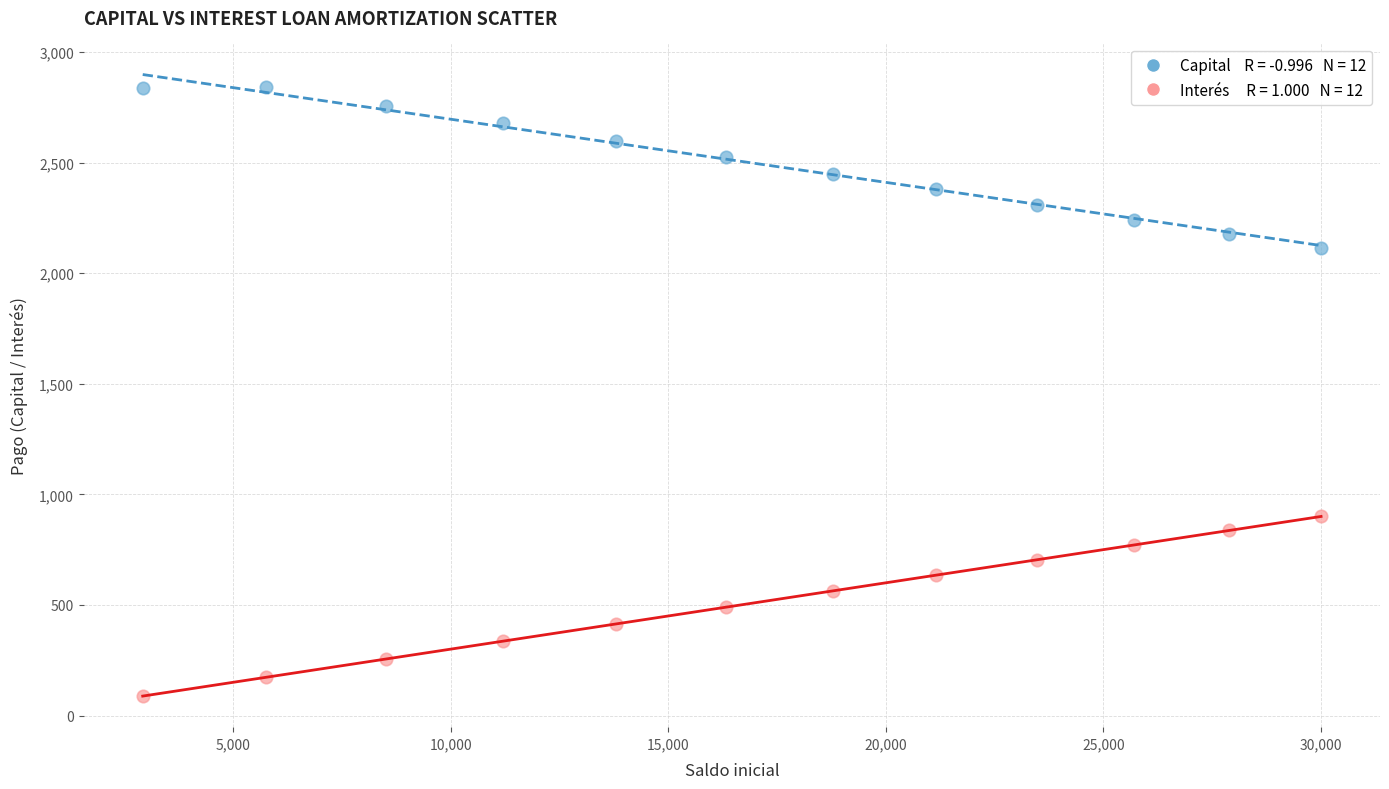

Across all data points, what is the range of Y values (max minus min)?

2753.1